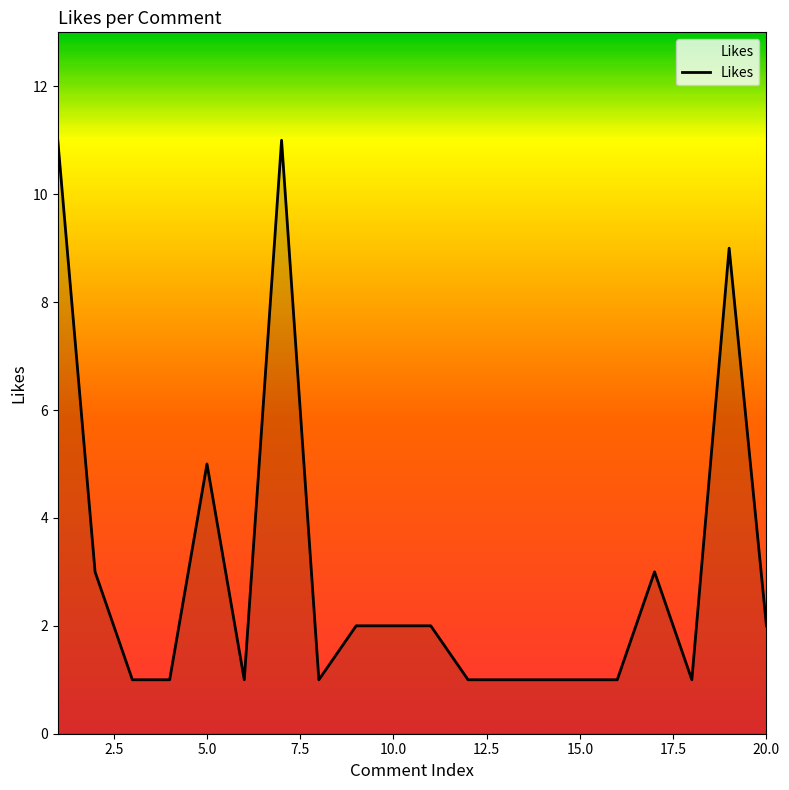

What is the greatest value displayed?

11